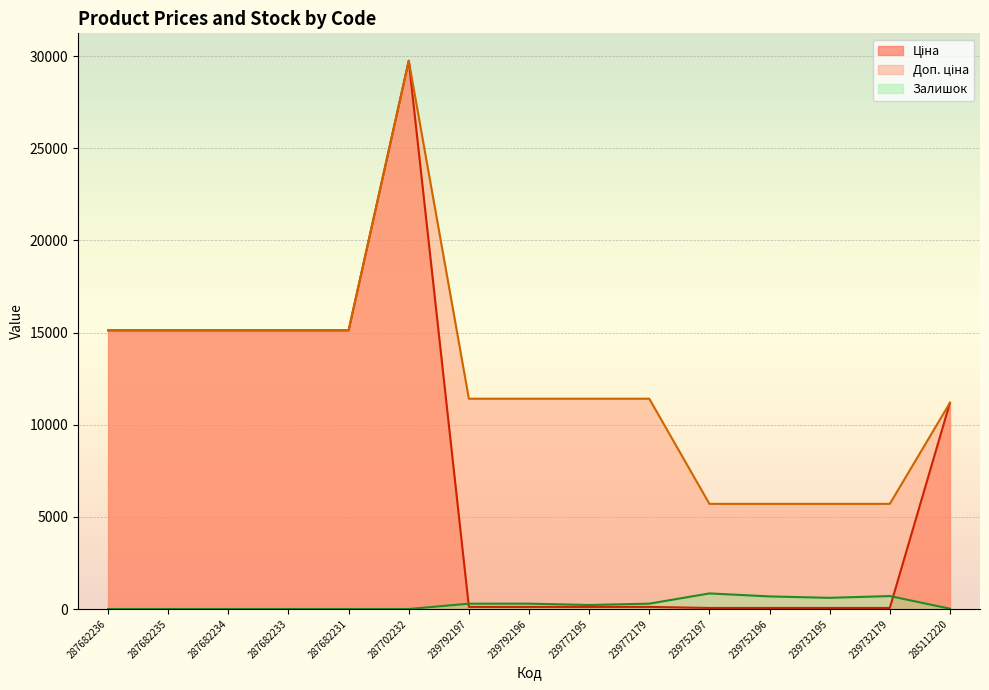

How many interior local valleys does the Залишок series have?

2